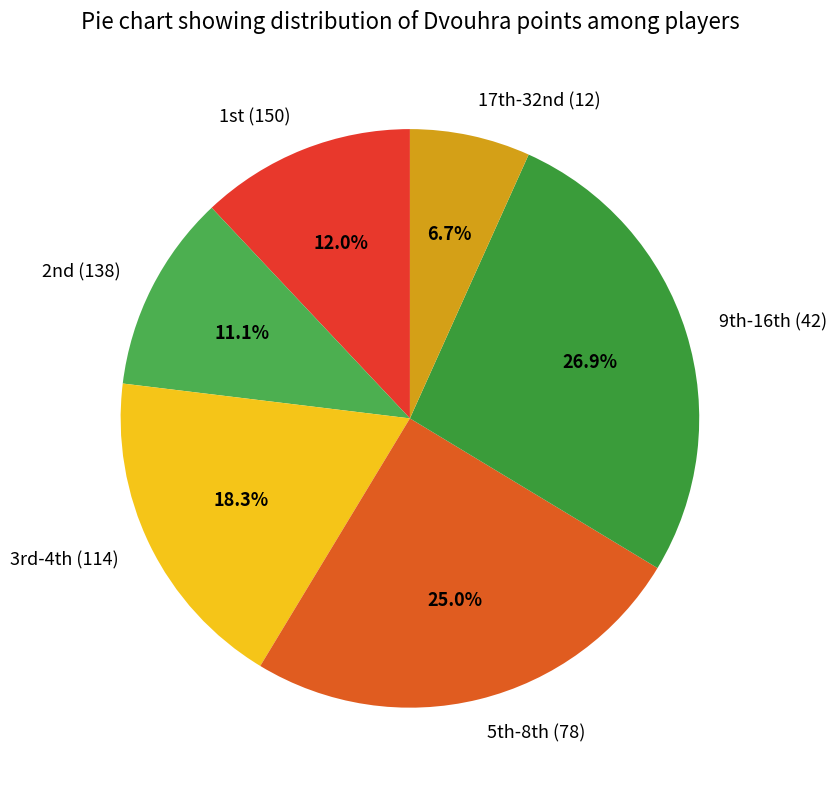

To the nearest percent, what is the average slice percentage?

17%